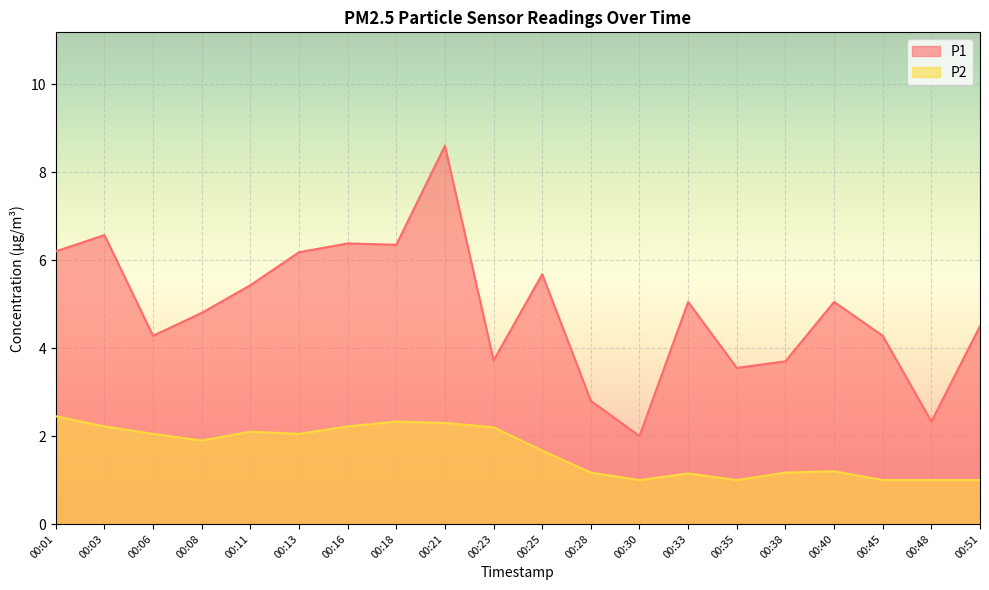

Reading right to left, what are all the values shown in this chart?

P1: 00:51=4.5	00:48=2.3	00:45=4.3	00:40=5.0	00:38=3.7	00:35=3.5	00:33=5.0	00:30=2.0	00:28=2.8	00:25=5.7	00:23=3.7	00:21=8.6	00:18=6.3	00:16=6.4	00:13=6.2	00:11=5.4	00:08=4.8	00:06=4.3	00:03=6.6	00:01=6.2
P2: 00:51=1.0	00:48=1.0	00:45=1.0	00:40=1.2	00:38=1.2	00:35=1.0	00:33=1.1	00:30=1.0	00:28=1.2	00:25=1.7	00:23=2.2	00:21=2.3	00:18=2.3	00:16=2.2	00:13=2.0	00:11=2.1	00:08=1.9	00:06=2.0	00:03=2.2	00:01=2.5